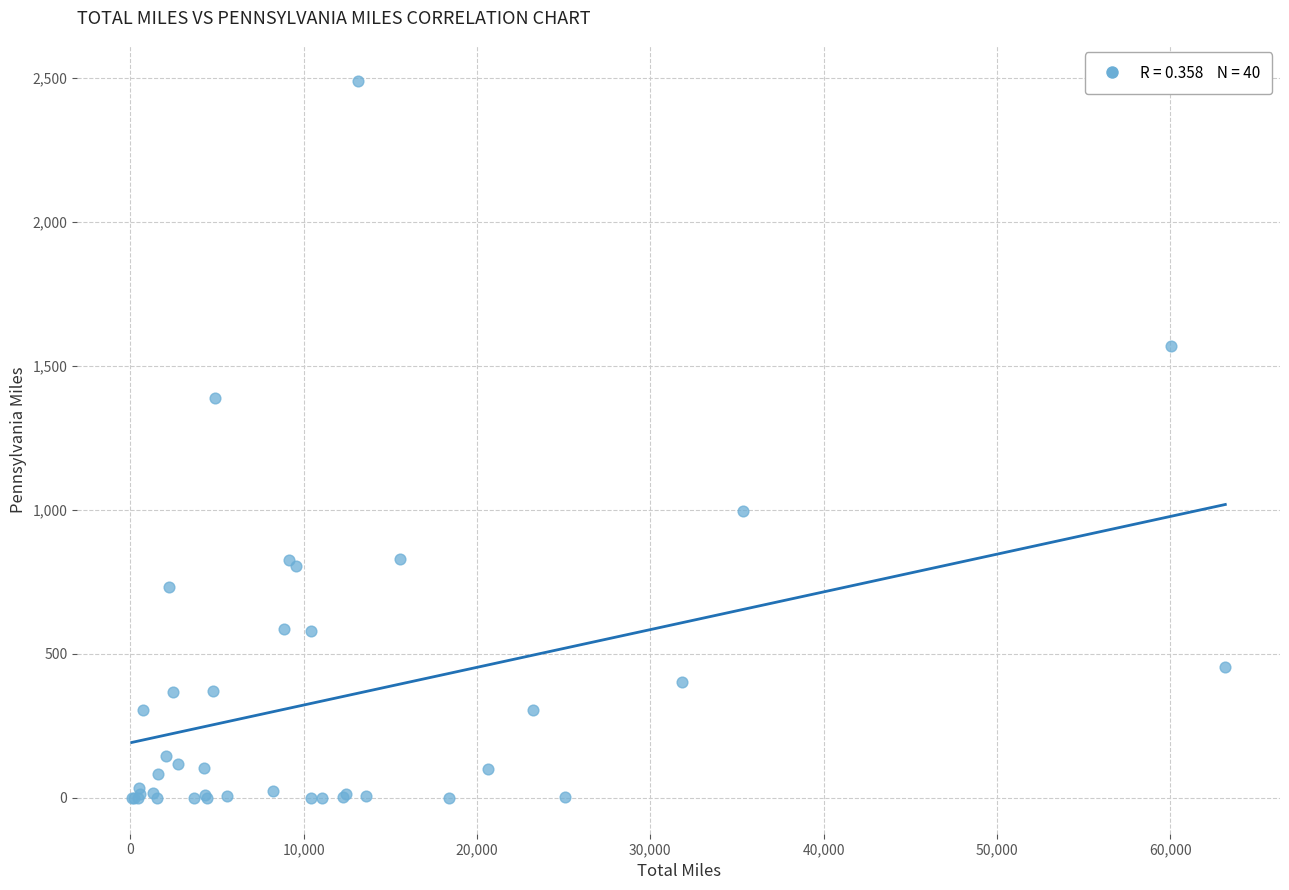

What Y value in the scatter plot is closest to 1245?

1387.5